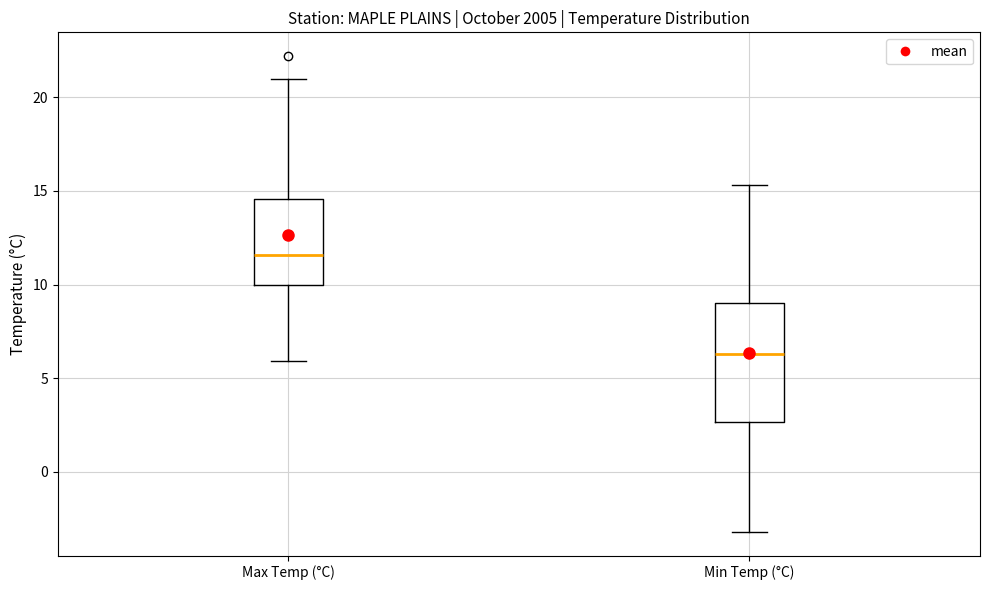

Which box has the highest median line?

Max Temp (°C)